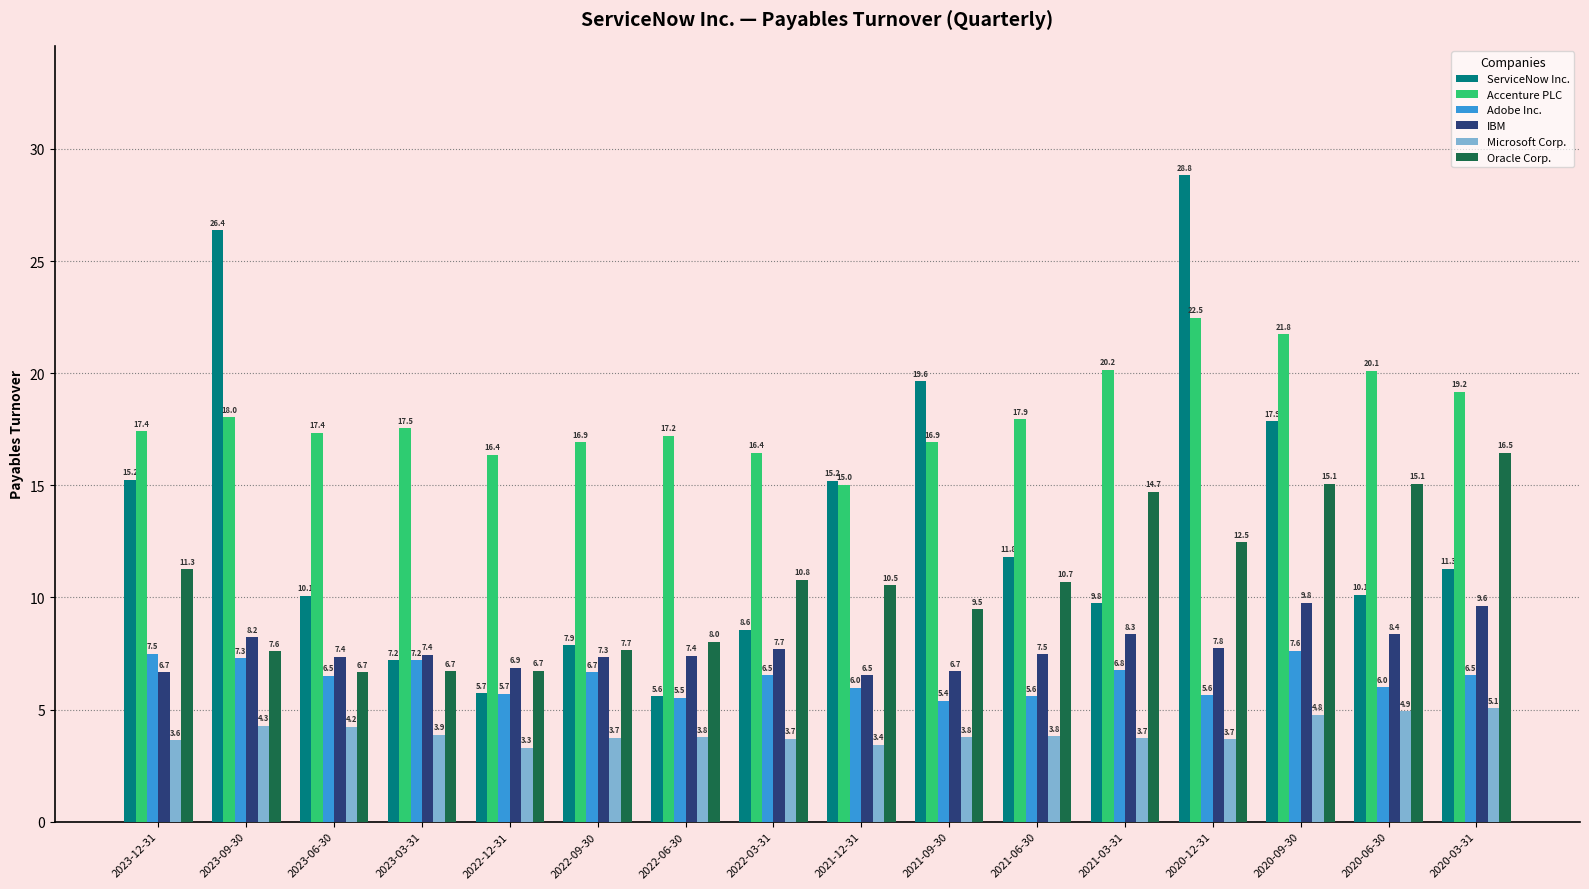

How many values in the Oracle Corp. series exceed 10?

9